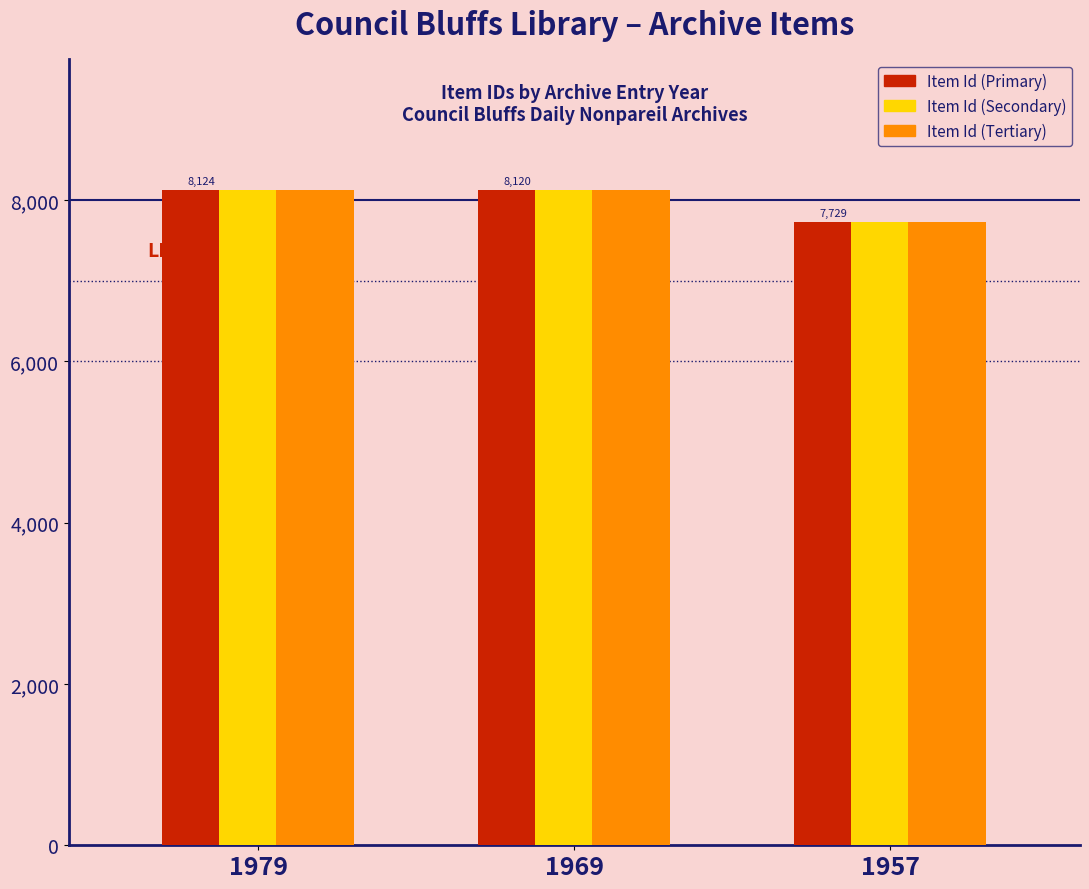

What is the total value across all series at 1969?

24360